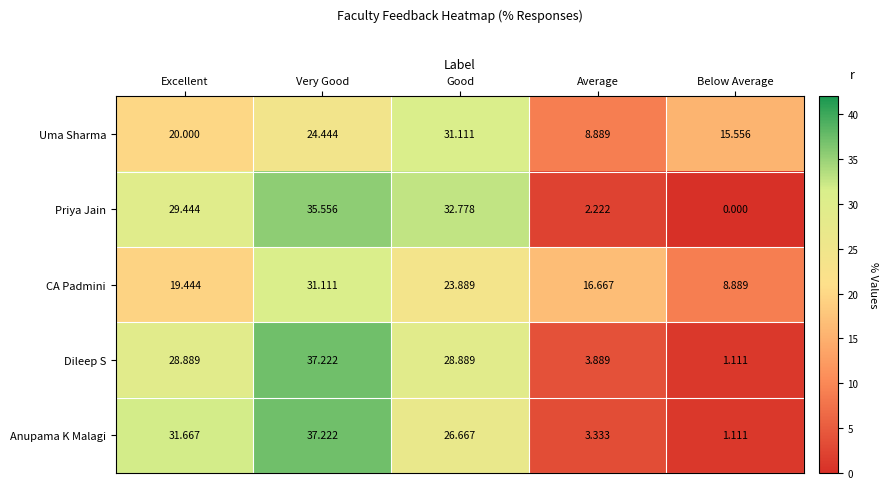

List the labels in order of CA Padmini value, largest first.

Very Good, Good, Excellent, Average, Below Average